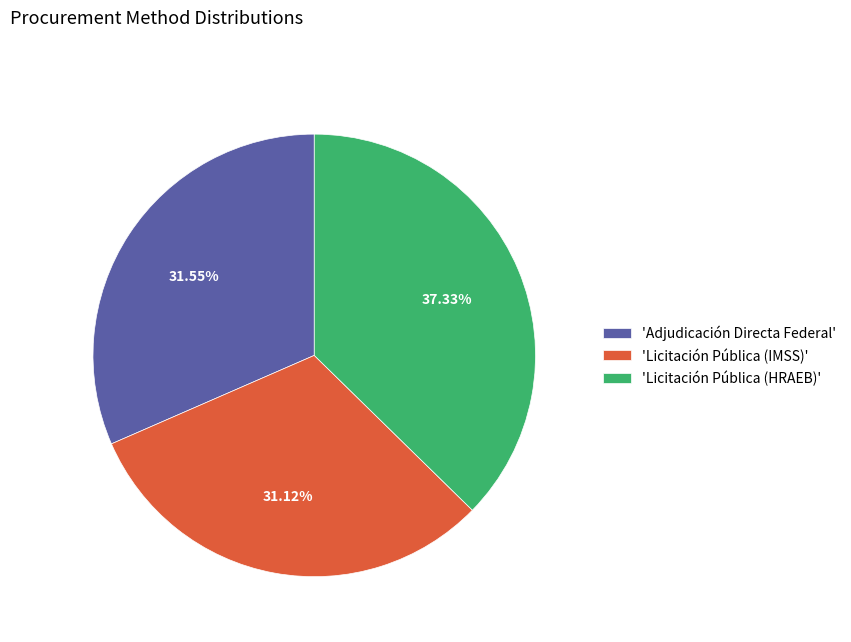

How many segments does this pie chart have?

3